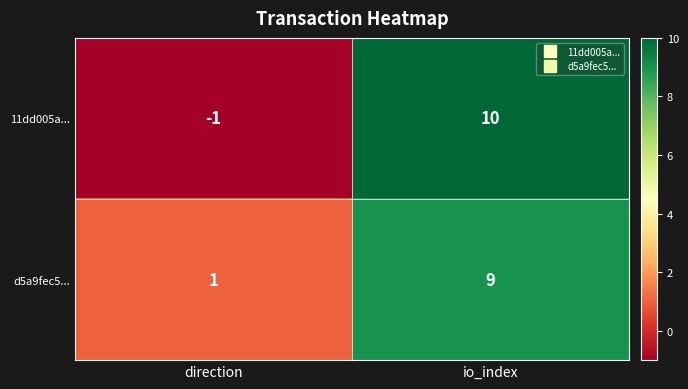

What is the greatest value displayed?

10